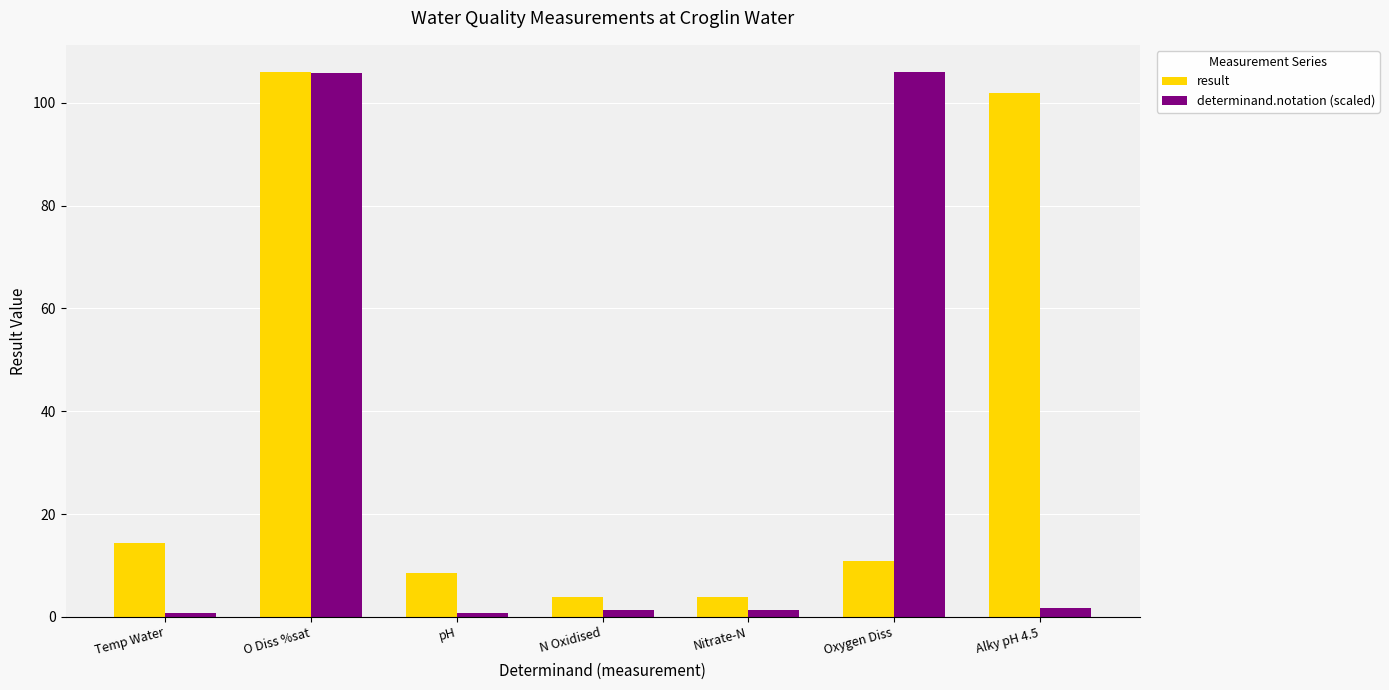

What is the difference between the result values at Nitrate-N and Oxygen Diss?

7.0